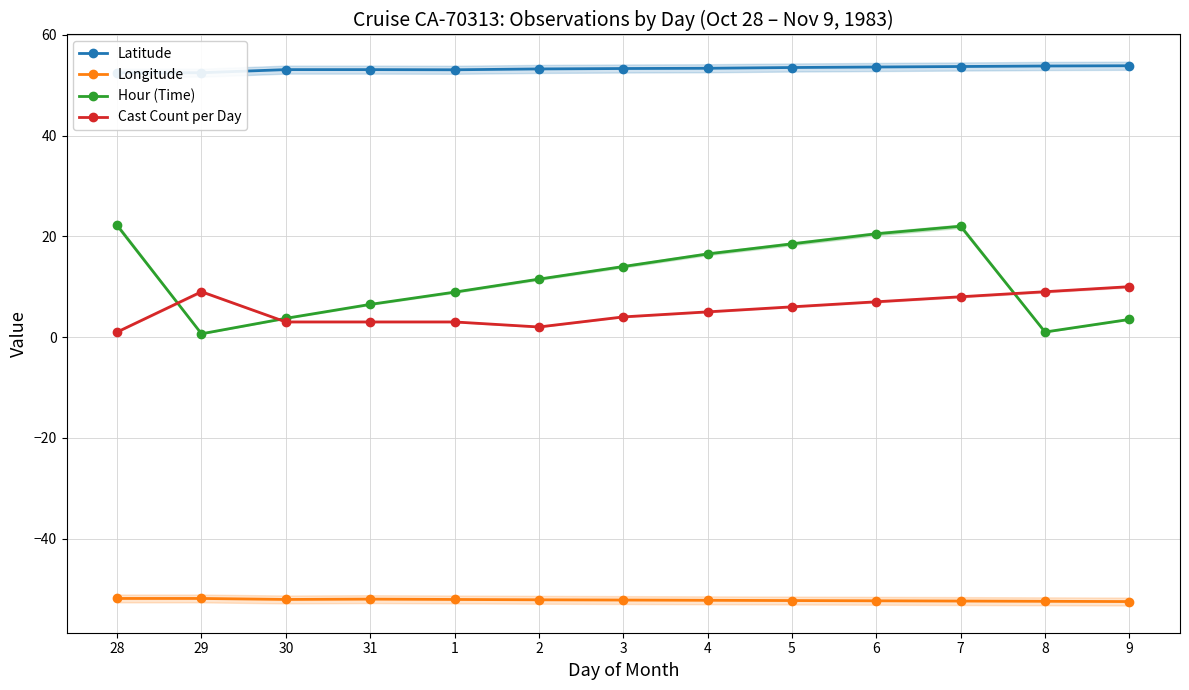

At which category does Latitude reach its first local valley?

1